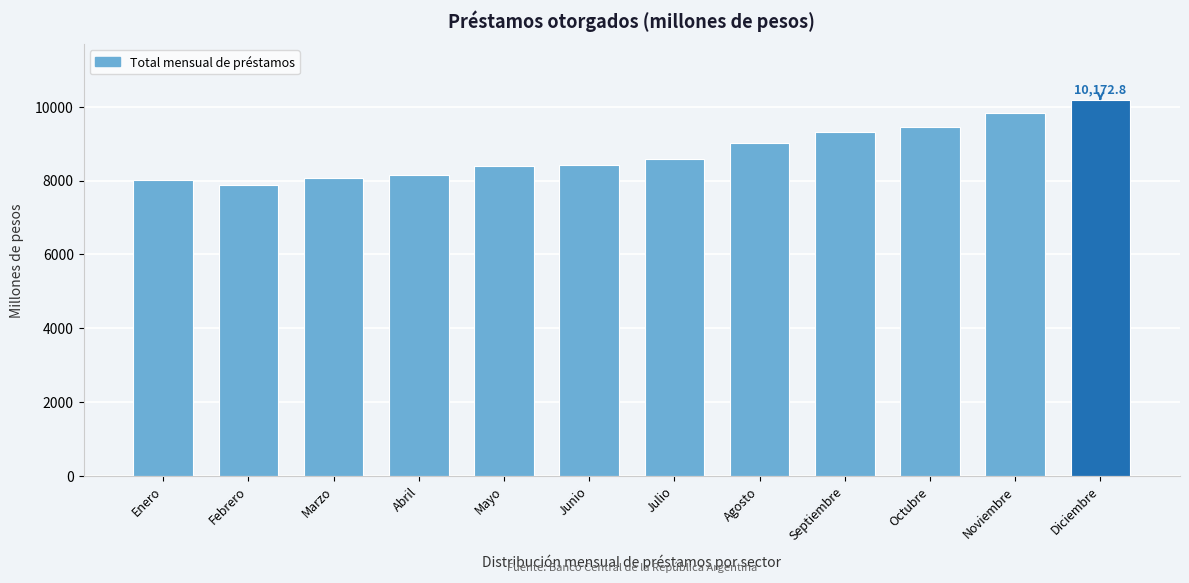

The value at Junio is 8422.1. True or false?

True